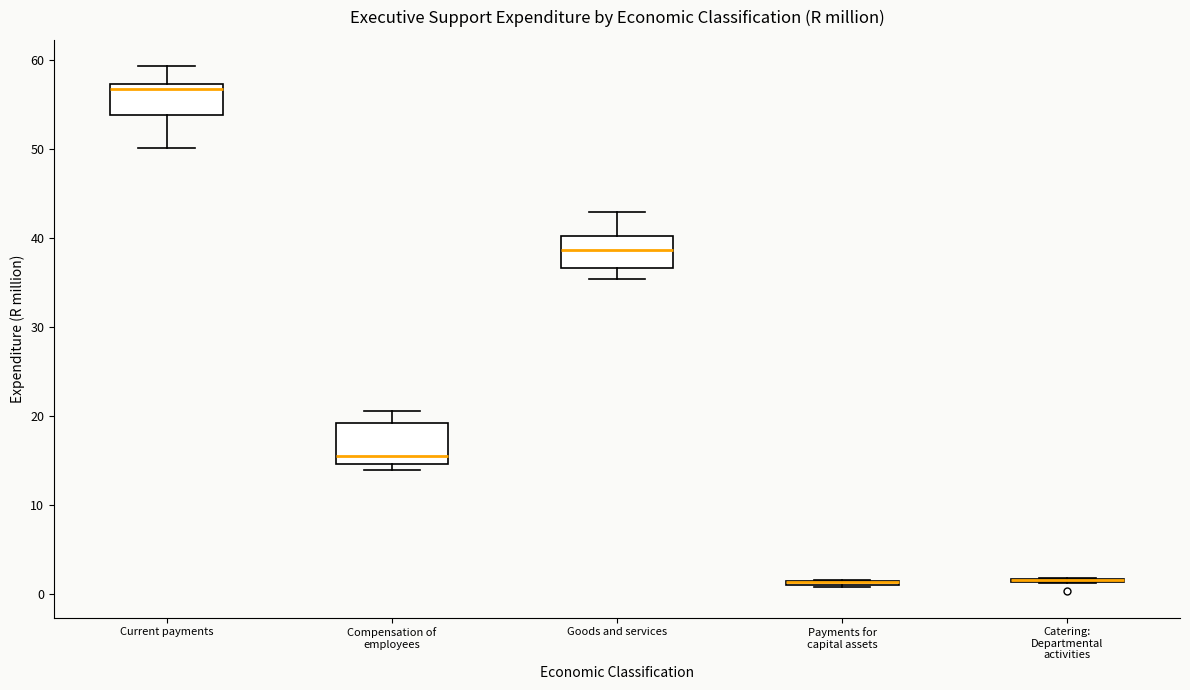

Where is the upper edge of the box for Payments for capital assets on the y-axis? The values are not printed on the chart, so give them approximately, as read against the axis.

2